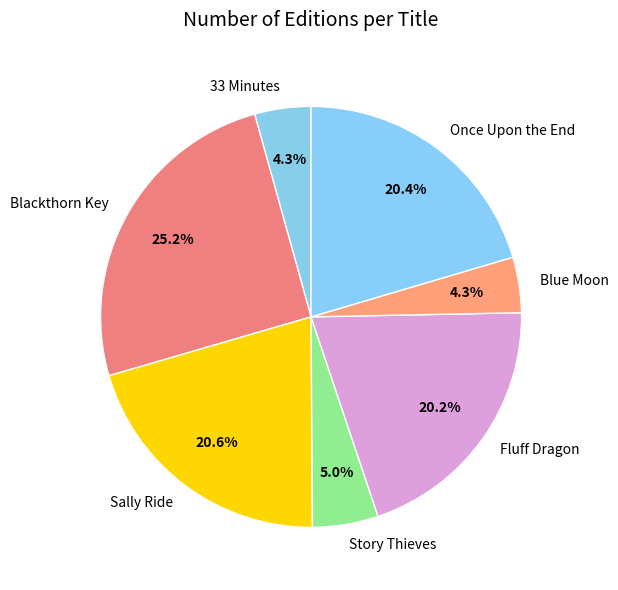

Between Story Thieves and Once Upon the End, which is larger?

Once Upon the End